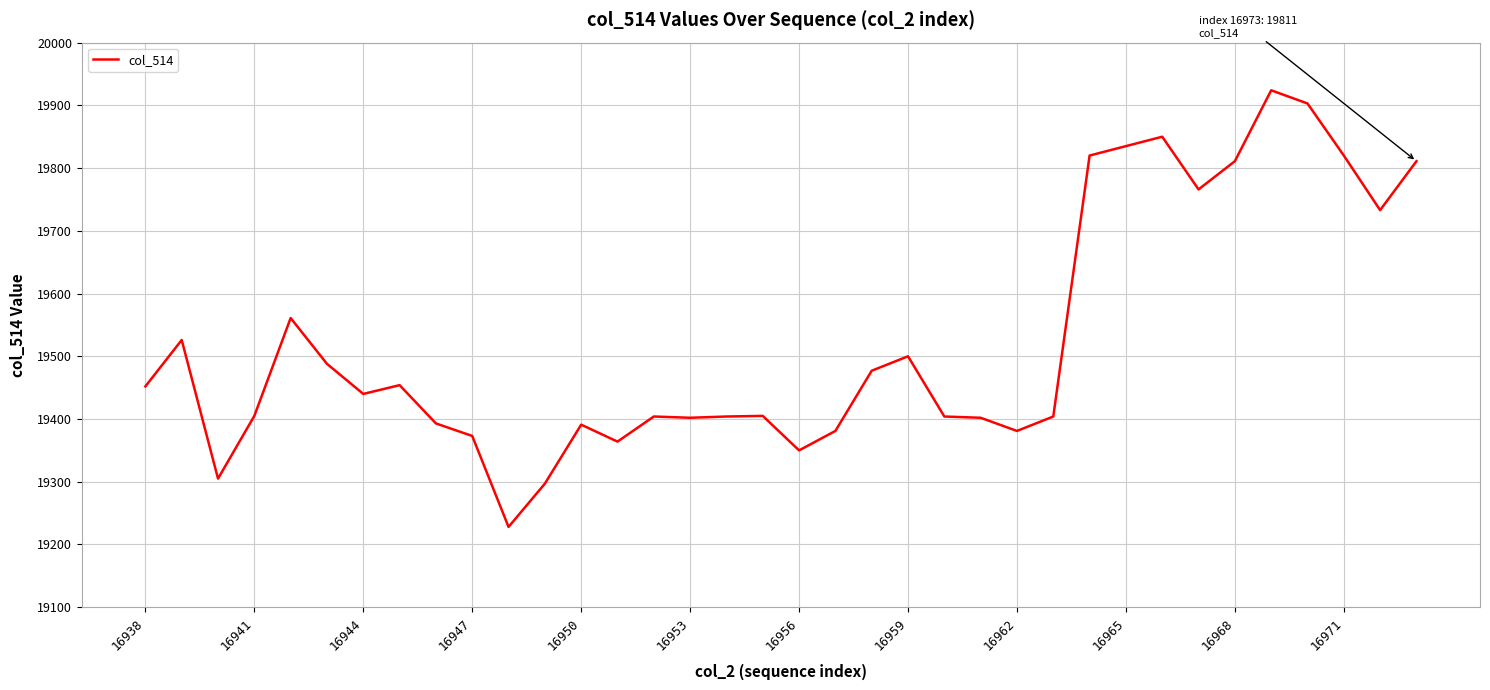

What is the smallest value displayed?

19228